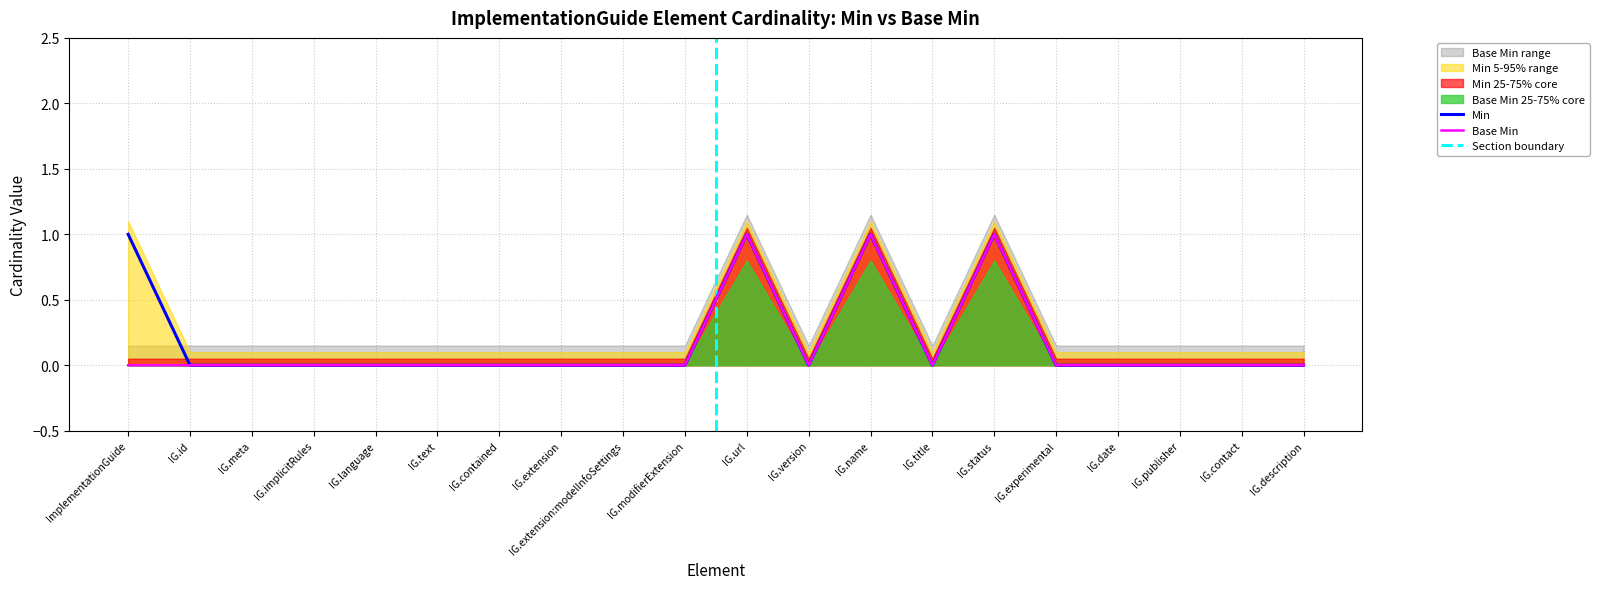

How many values in the Min series exceed 0?

4